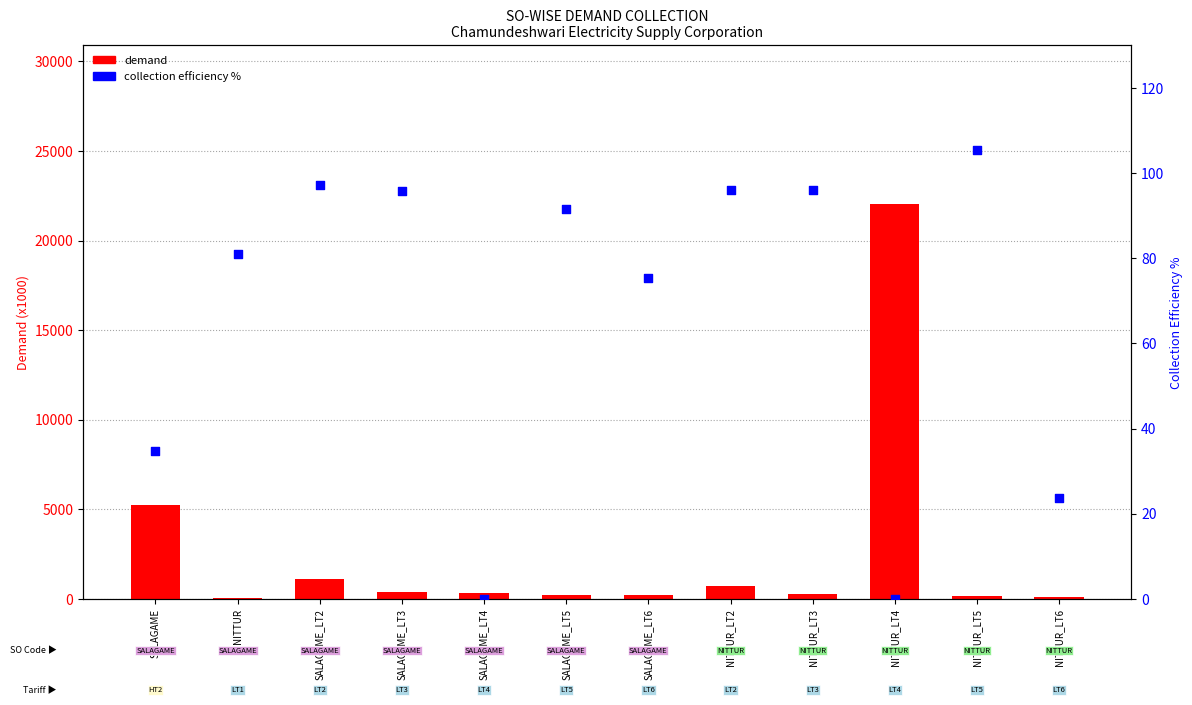

At which category is the sum across all series the highest?

NITTUR_LT4